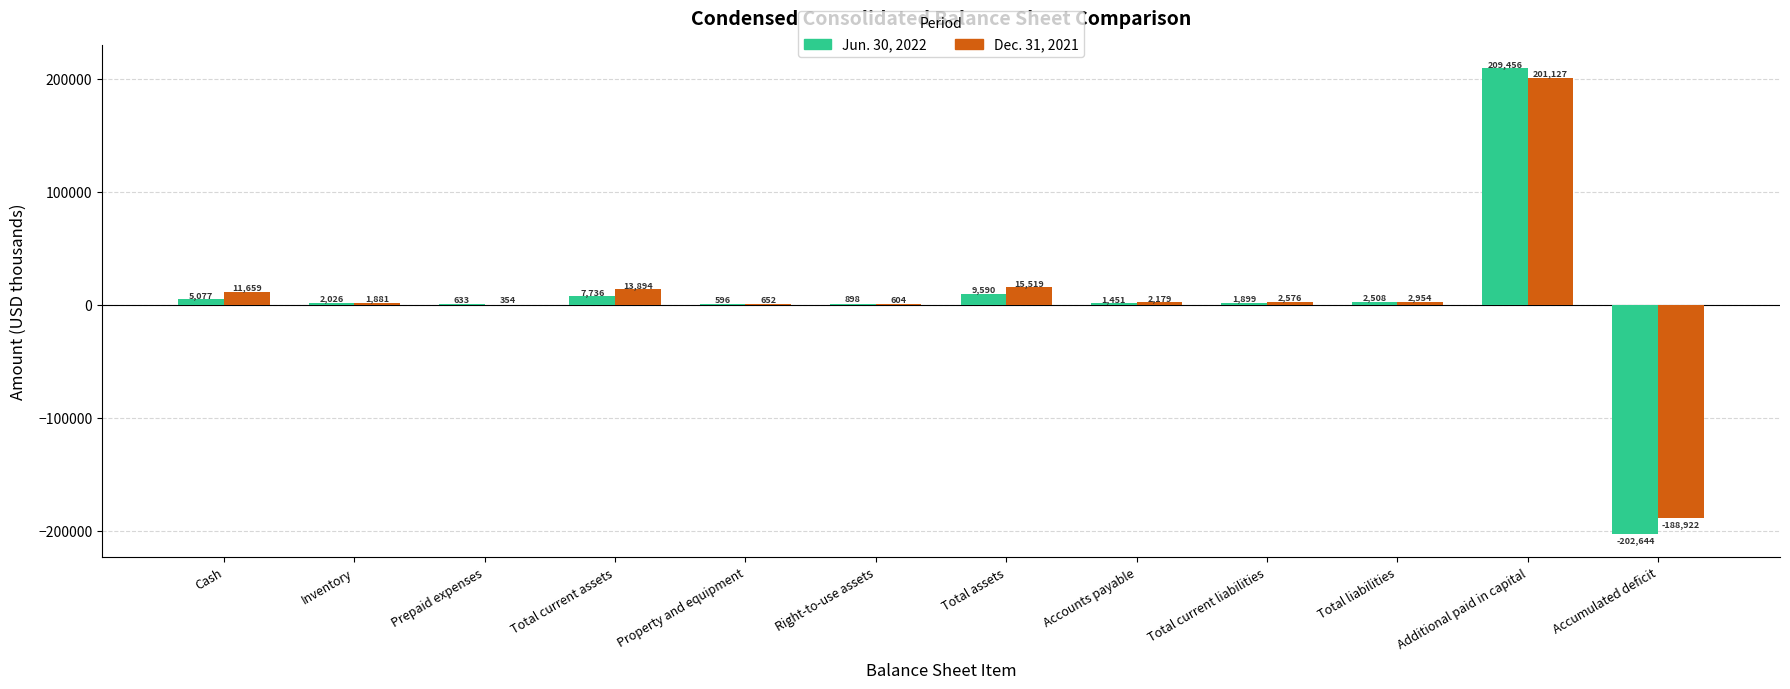

How many positive values does the Dec. 31, 2021 series have?

11